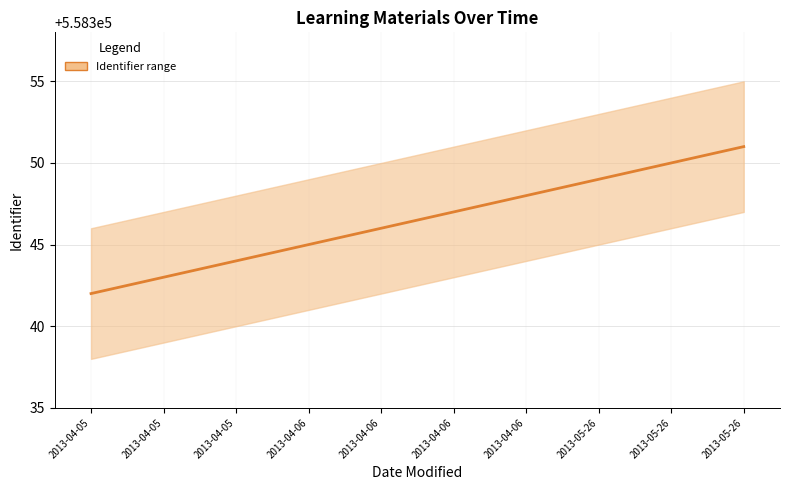

At which label is the value closest to 558346?

2013-04-06